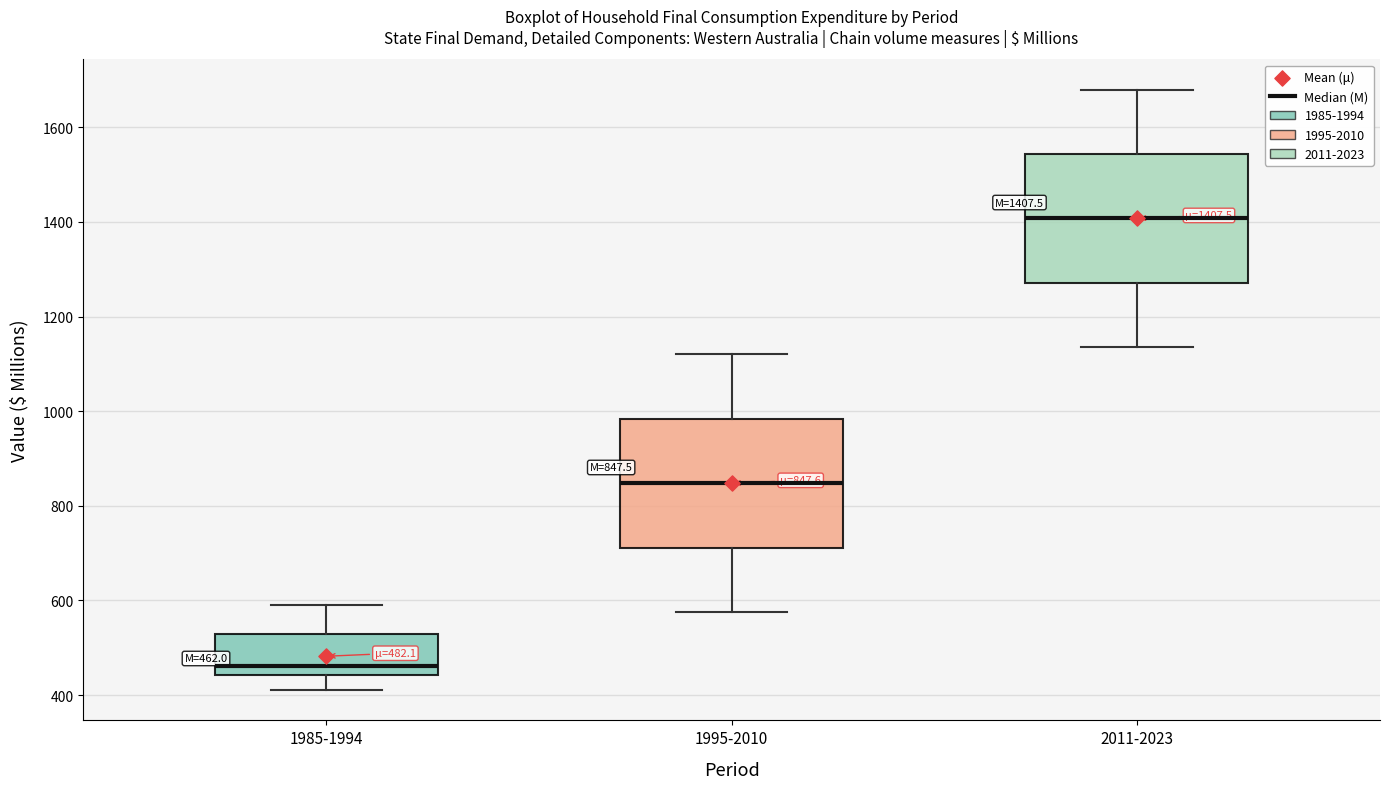

Which box's median line is the highest?

2011-2023